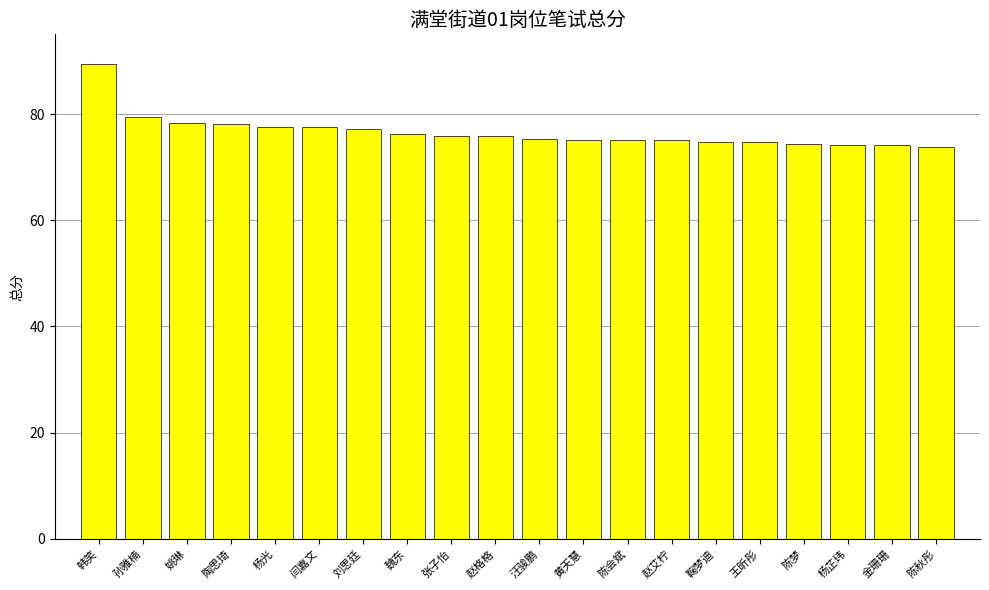

What position from the left is 陈梦?

17